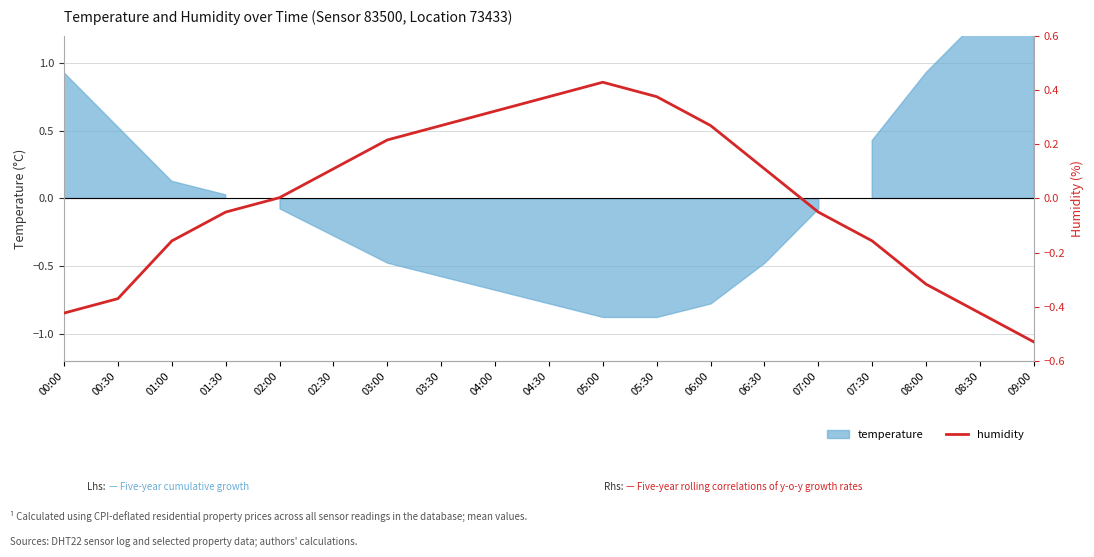

How many lines are shown in the chart?

1